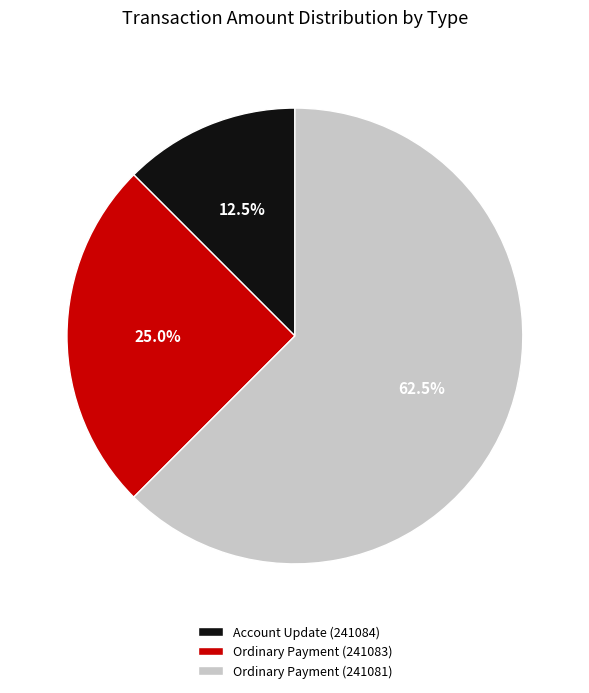

Which category accounts for the majority?

Ordinary Payment (241081)